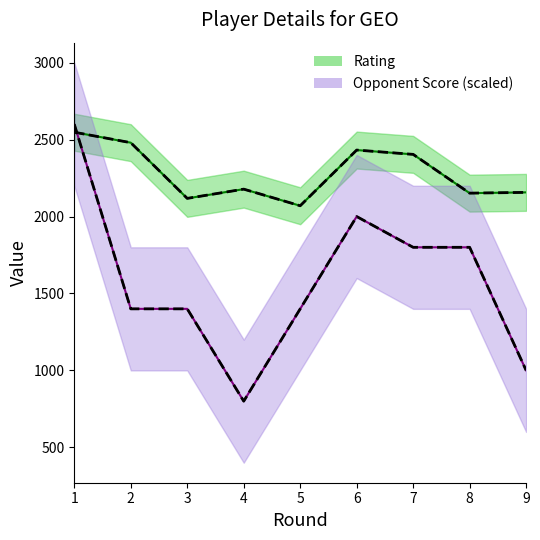

Which category has the lowest value across all series?

4